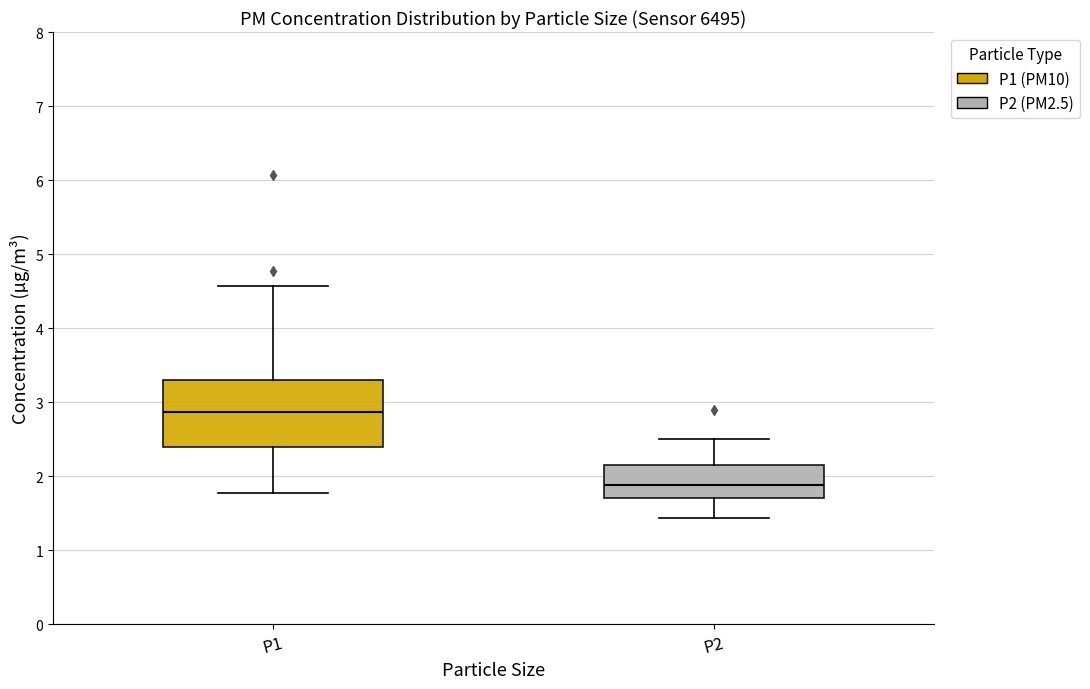

Reading left to right, read every box against the y-axis: the position of its median line, the range the box covers, and the ends of its whiskers. The values are not printed on the chart, so give them approximately, as read against the axis.

P1: median 2.9, box 2.4 to 3.3, whiskers 1.8 to 4.6
P2: median 1.9, box 1.7 to 2.1, whiskers 1.4 to 2.5